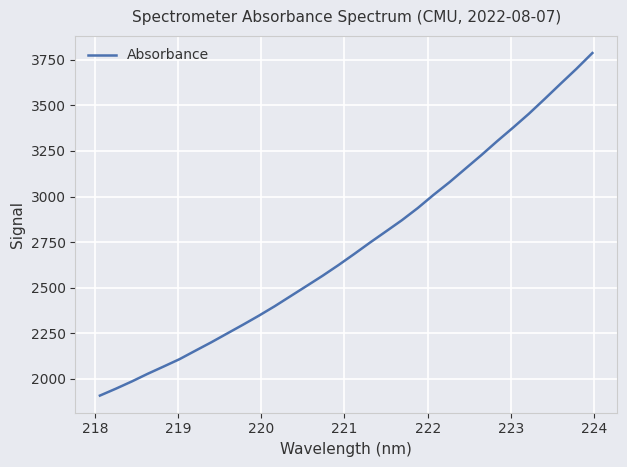

What is the difference between the maximum and minimum values?

1878.5